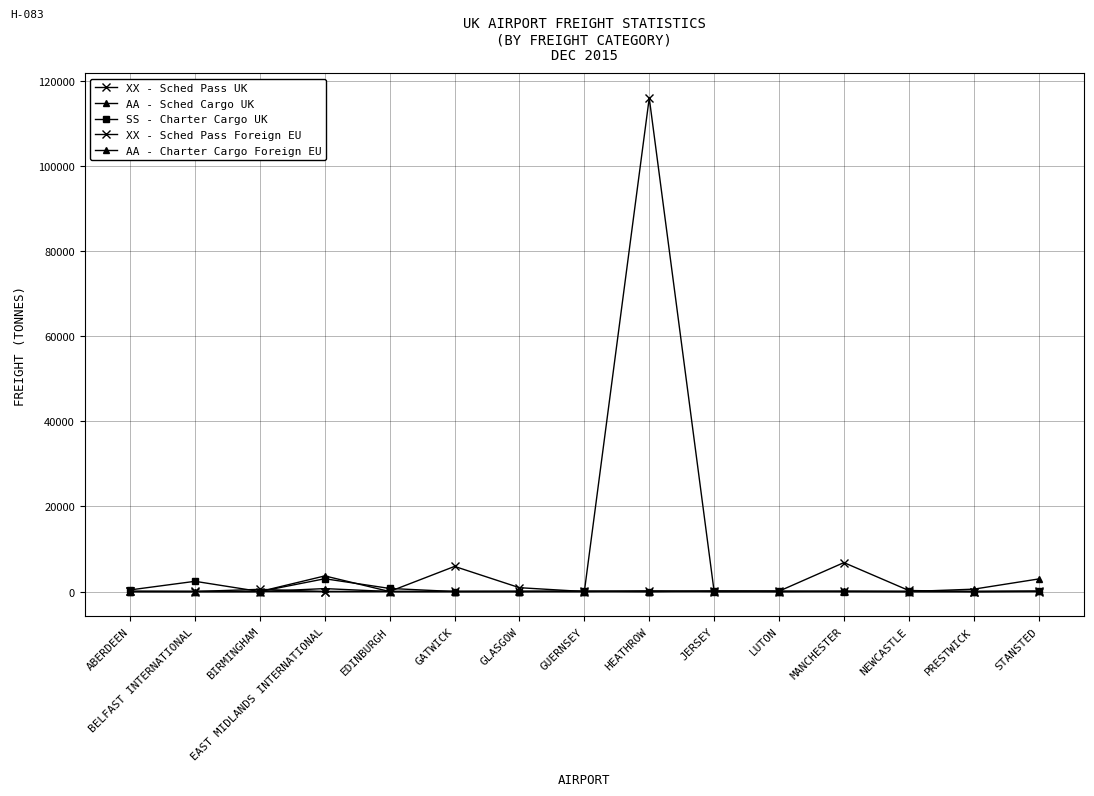

What is the label of the 15th point from the left?

STANSTED